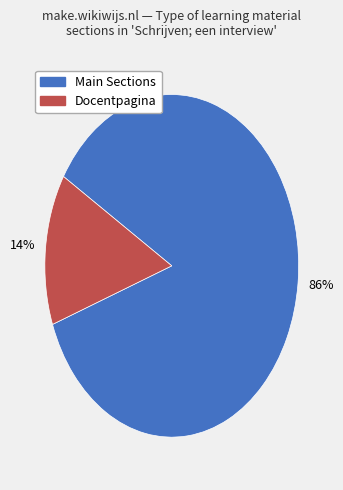

Does any single category account for the majority?

Yes